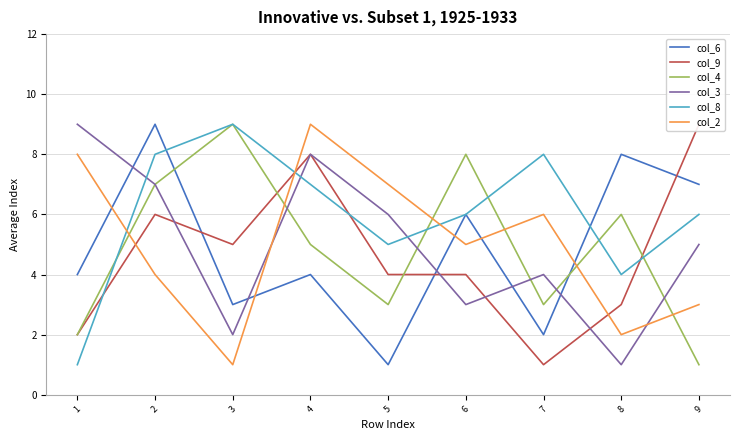

What are all the series names shown in the legend?

col_6, col_9, col_4, col_3, col_8, col_2